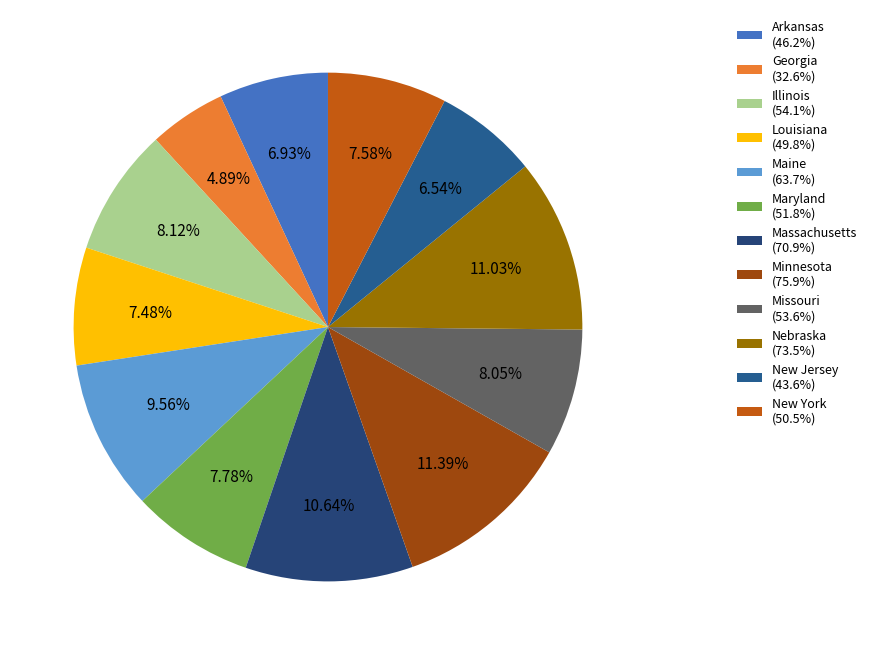

How many segments does this pie chart have?

12